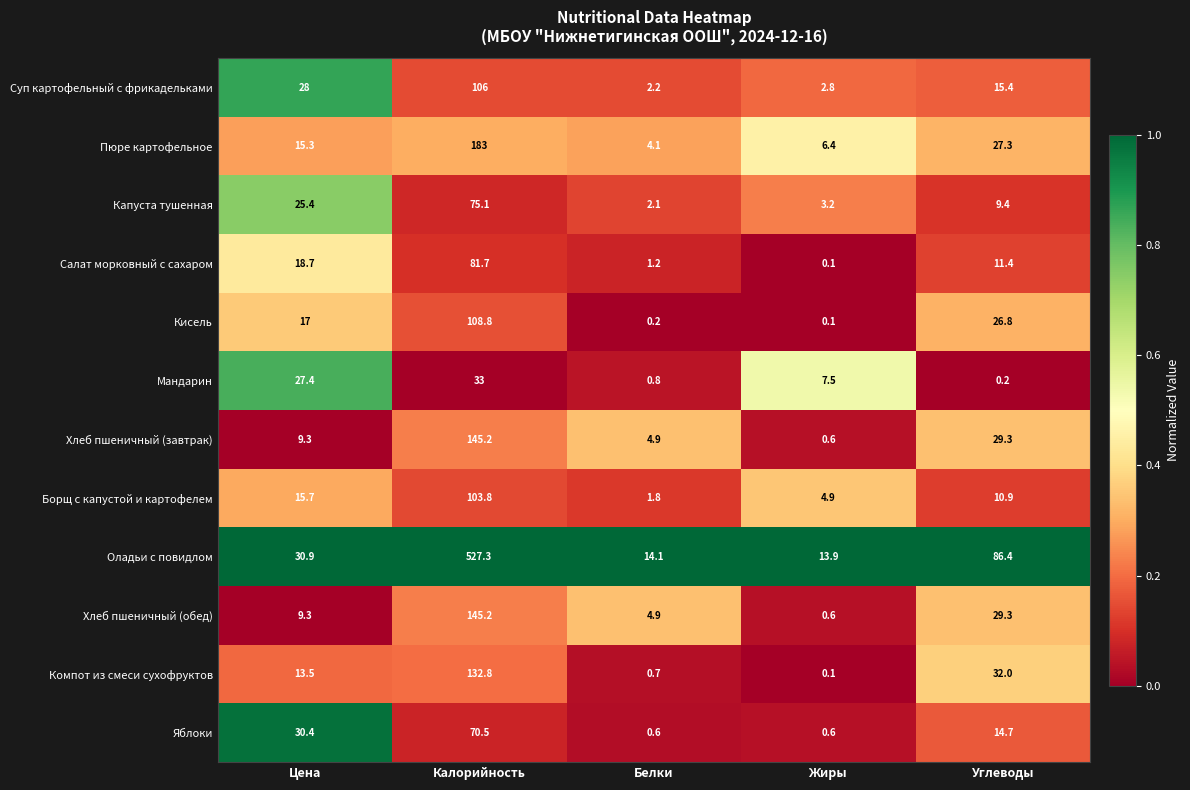

What is the average value of the Компот из смеси сухофруктов series?

35.8